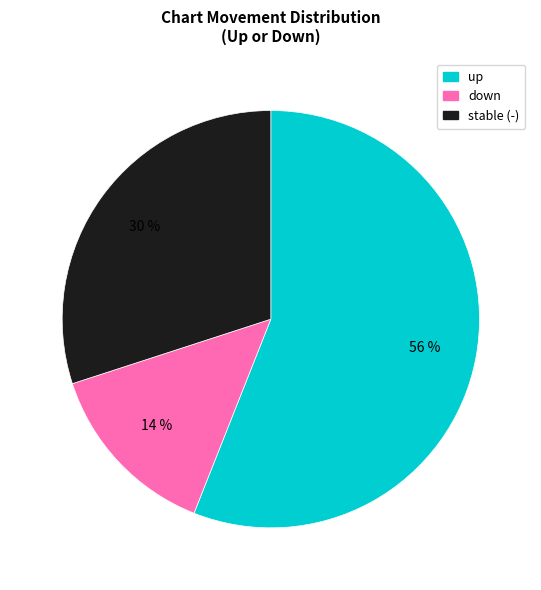

To the nearest percent, what is the difference between the largest and smallest slice percentages?

42%